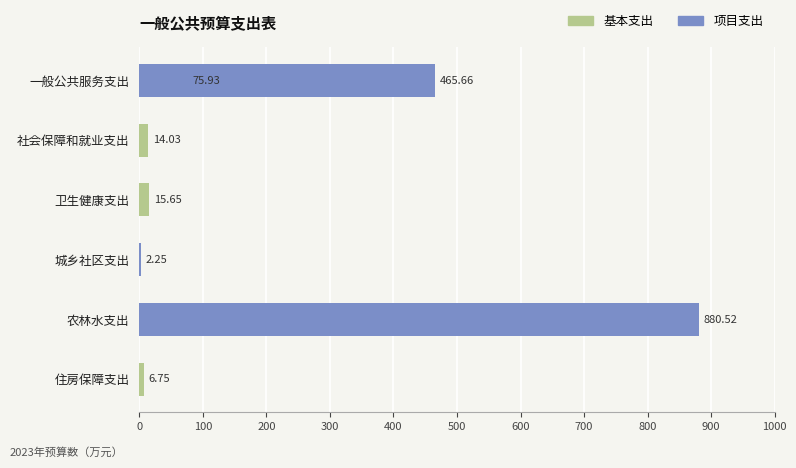

Rank the series by their maximum value, from highest to lowest.

项目支出, 基本支出